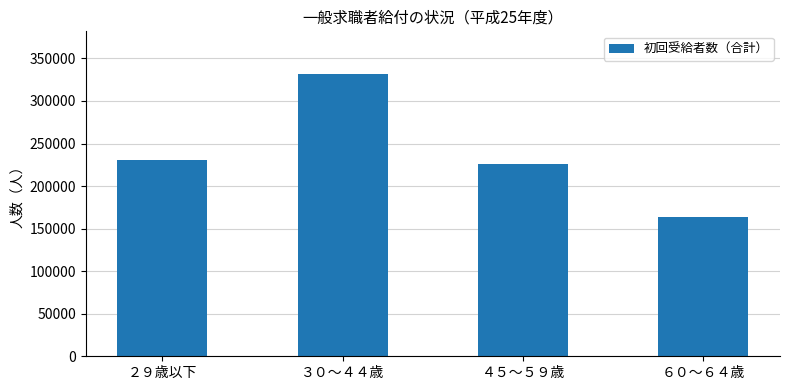

What is the label of the 4th bar from the right?

２９歳以下